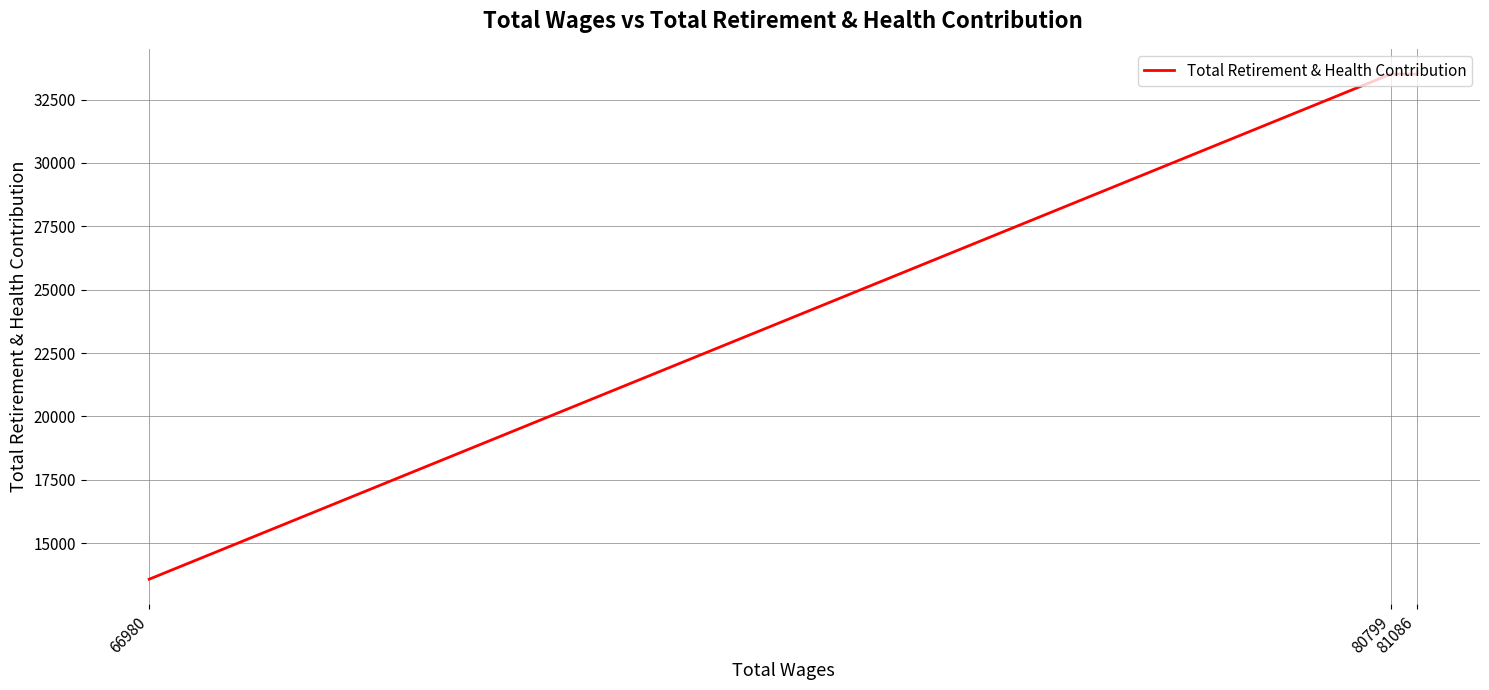

Reading left to right, list all the values displayed in this chart.

81086=33504	80799=33506	66980=13574